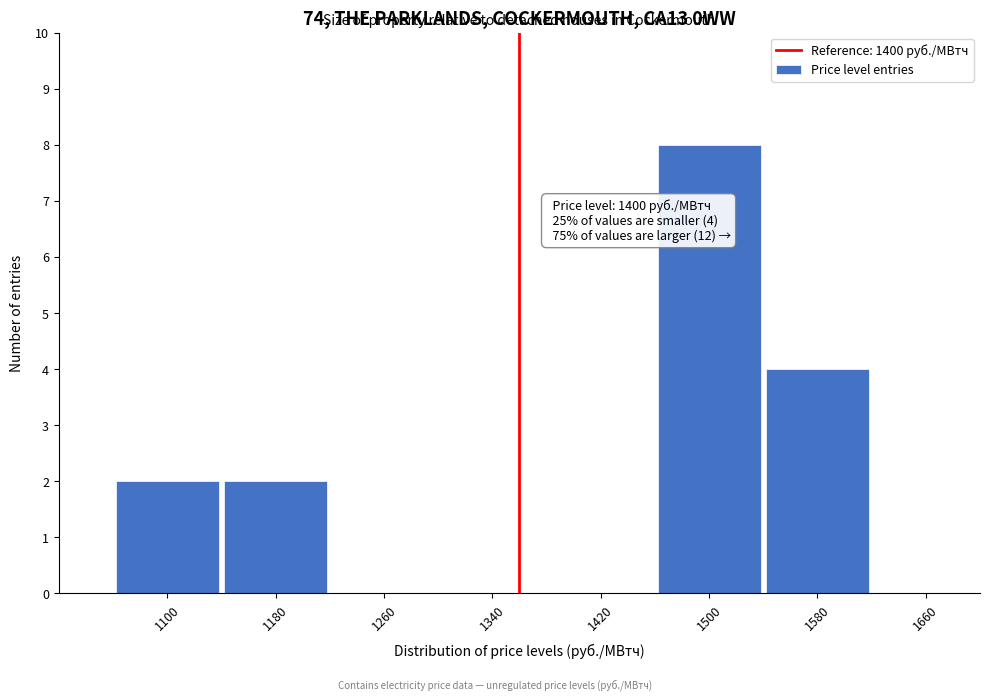

Reading left to right, transcribe all the data shown in this chart.

1100=2	1180=2	1260=0	1340=0	1420=0	1500=8	1580=4	1660=0